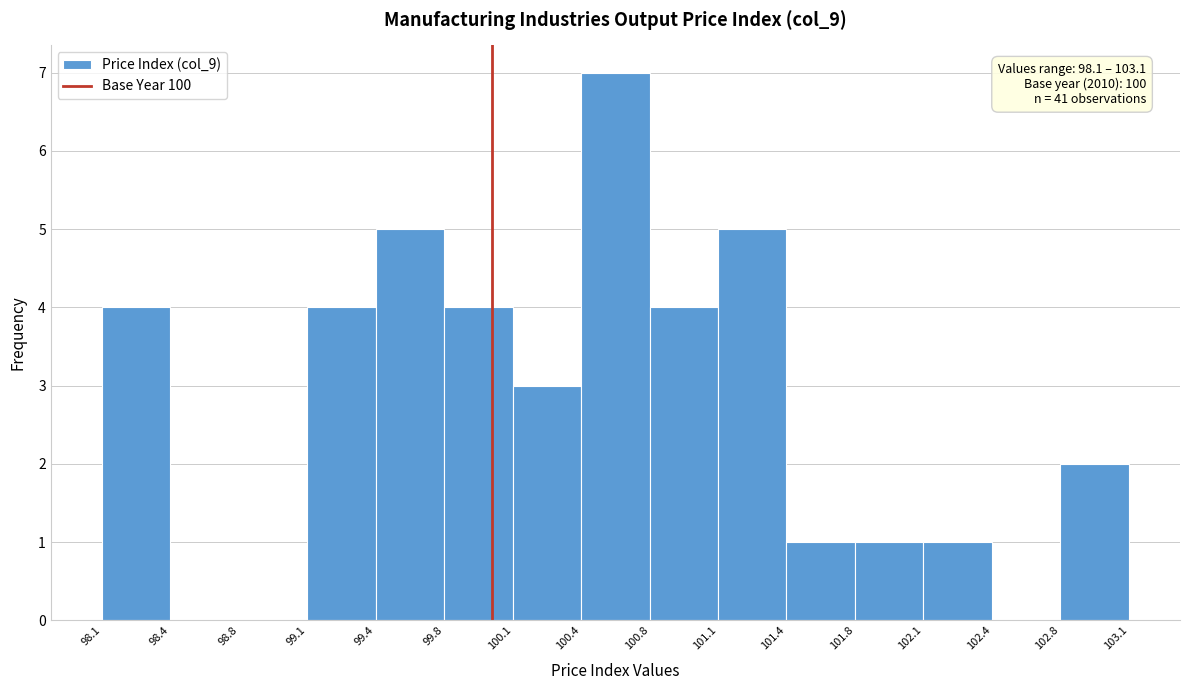

Over which range of the x-axis is the bar tallest?

100.4 to 100.8